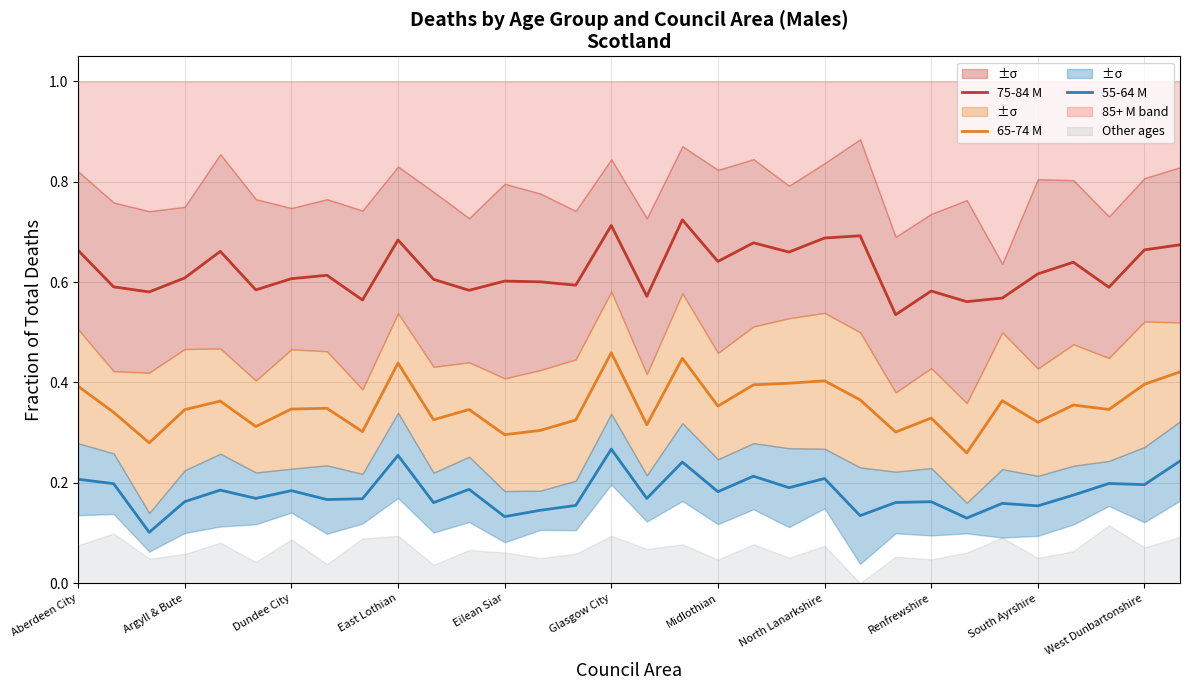

Which series has the largest total across all categories?

75-84 M